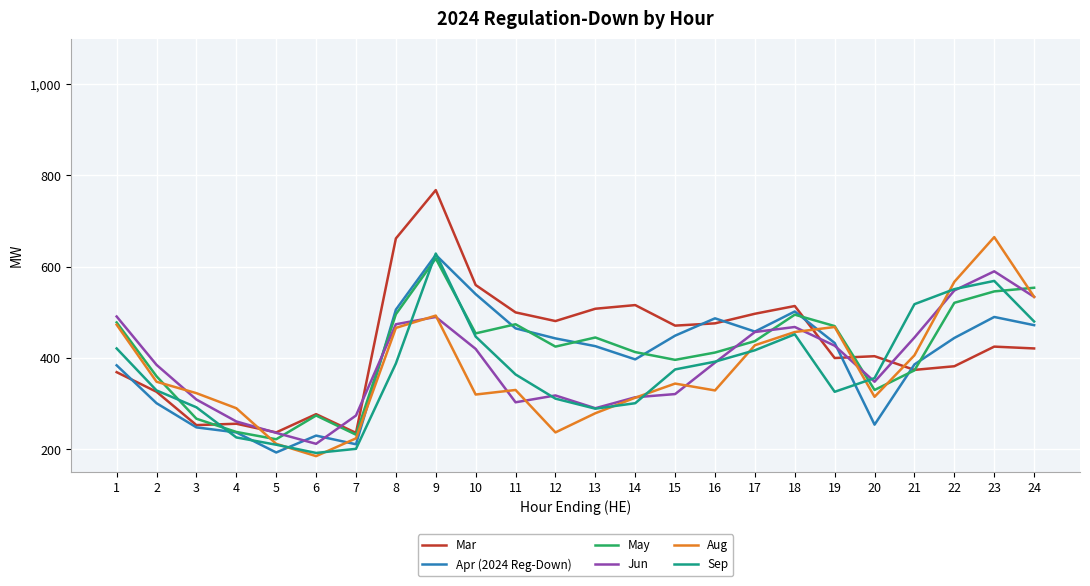

Does the chart display data point markers on the line(s)?

No